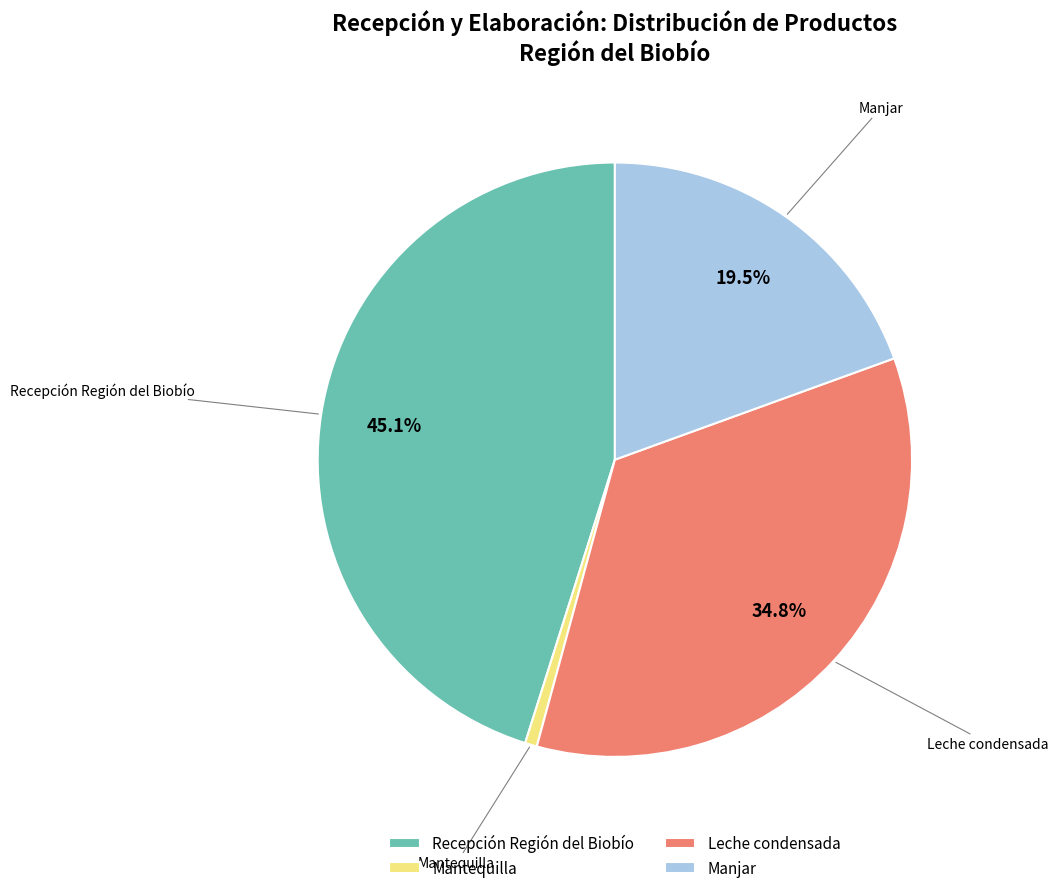

Do Mantequilla and Leche condensada together represent more than half of the pie?

No